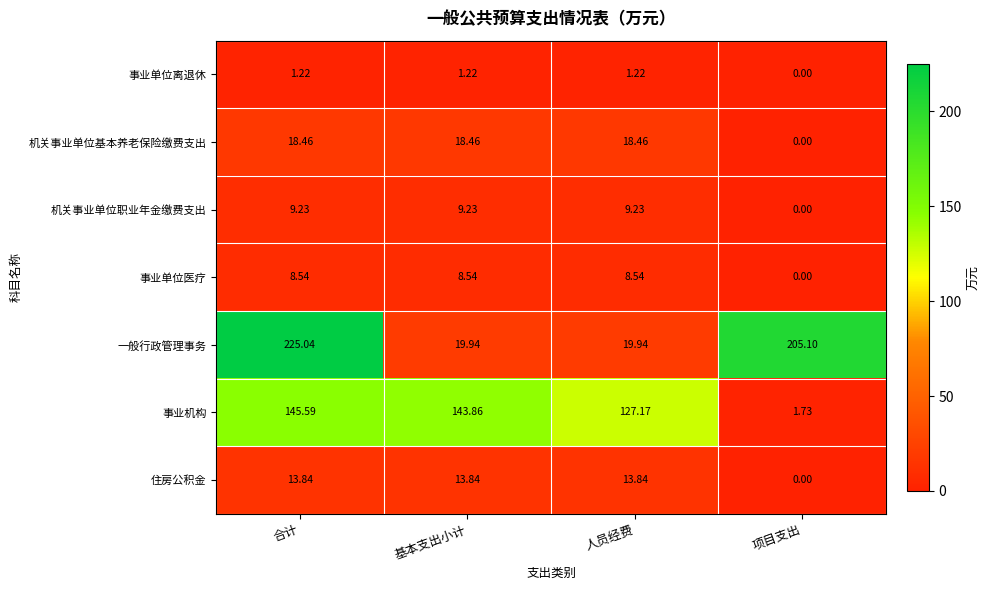

At how many categories does at least one series exceed 109?

4